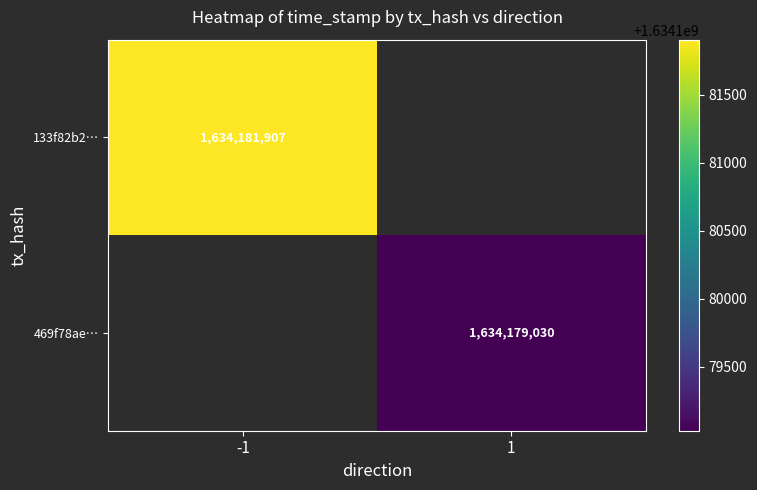

How many data points does each series have?

2